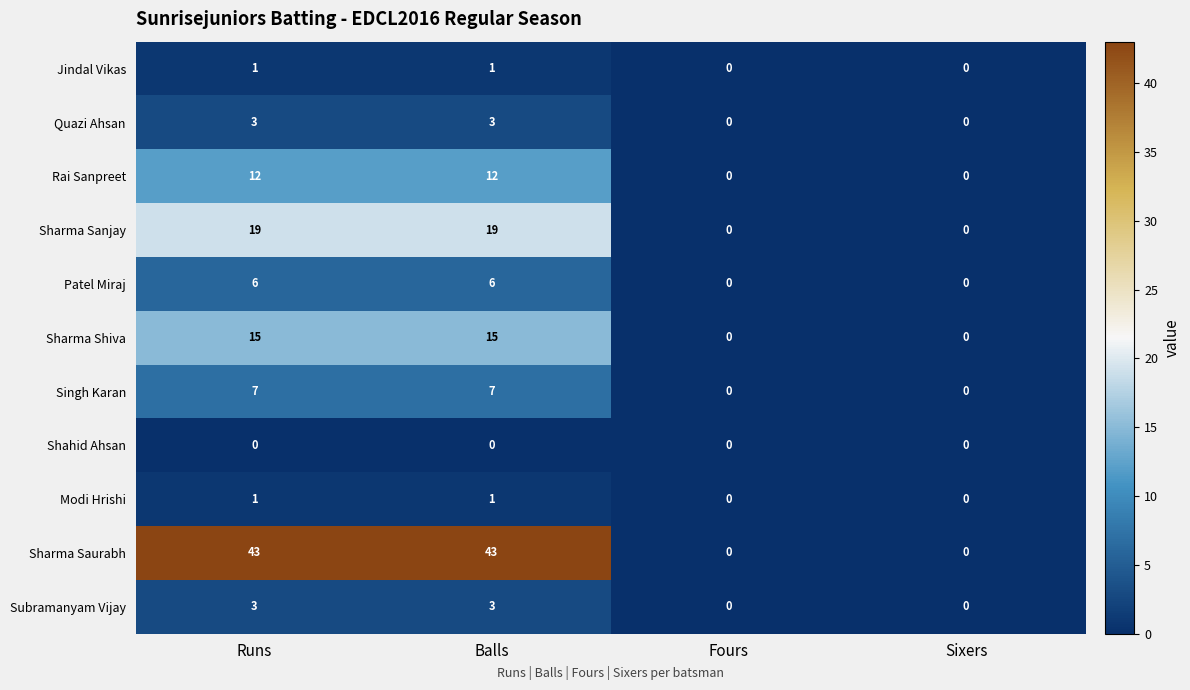

Between Runs and Sixers, which series saw the biggest shift?

Sharma Saurabh